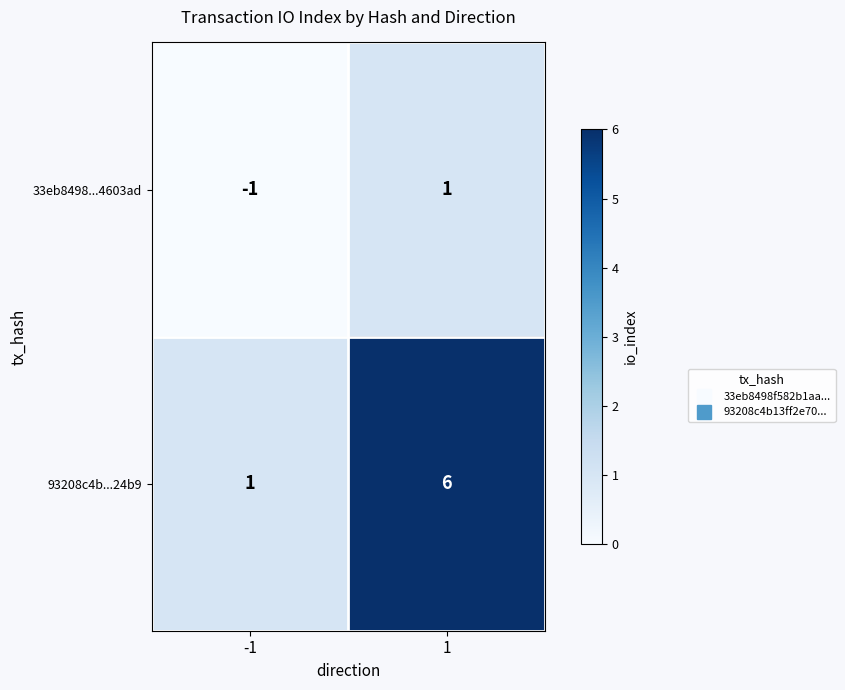

Reading left to right, extract all data points from this chart.

33eb8498...4603ad: -1	1
93208c4b...24b9: 1	6